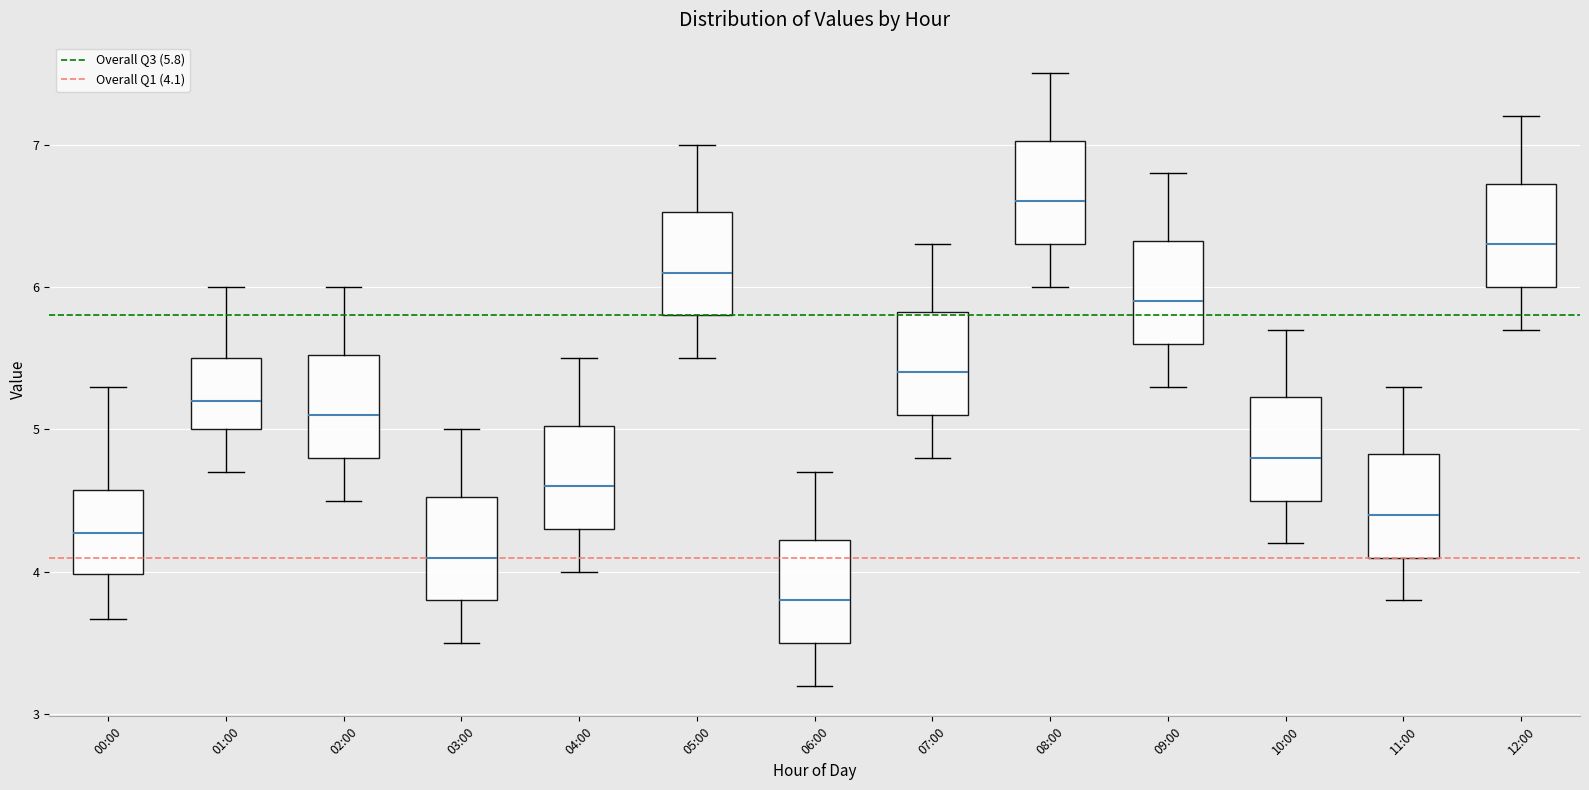

Where does the median line of the box for 01:00 sit on the y-axis? The values are not printed on the chart, so give them approximately, as read against the axis.

5.2